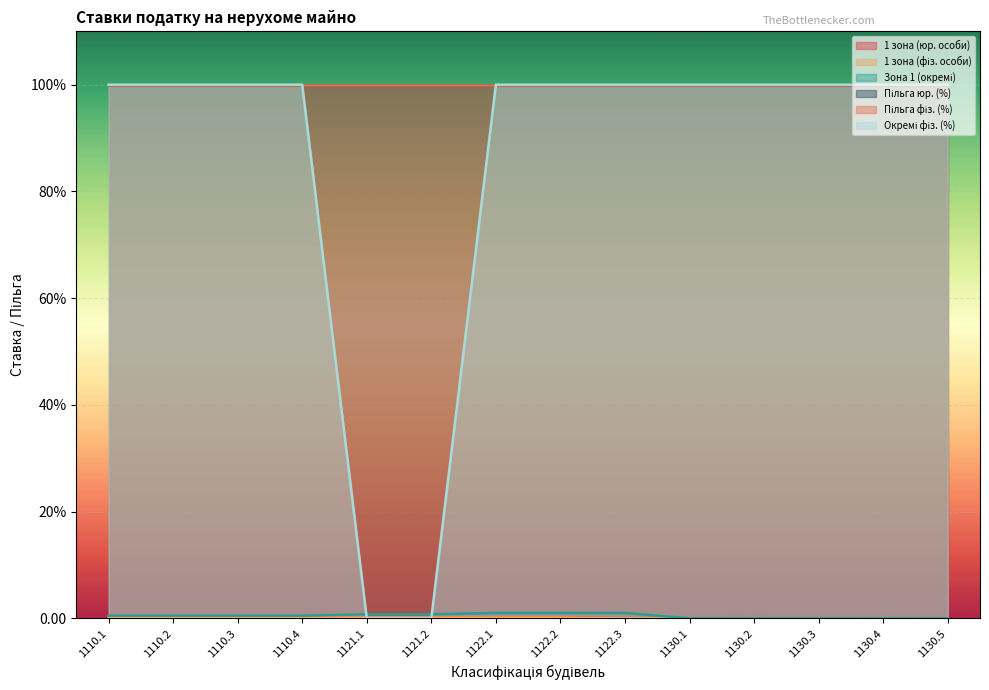

At which label does Окремі фіз. (%) reach its minimum?

1121.1